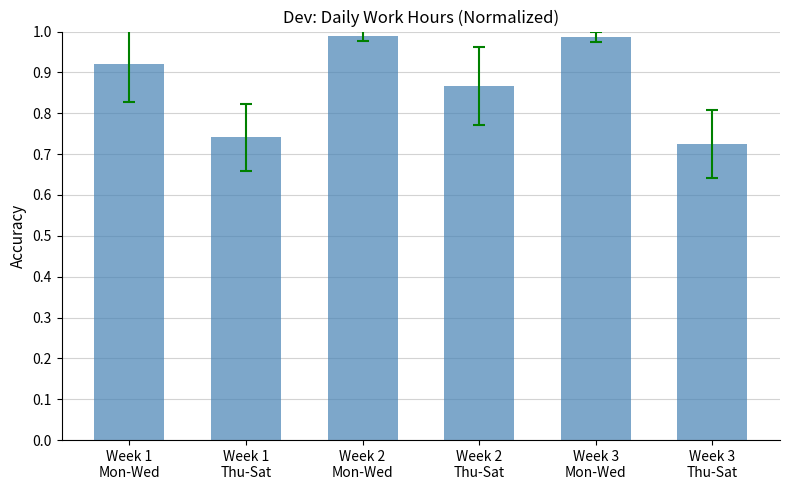

How many series are shown in this chart?

1